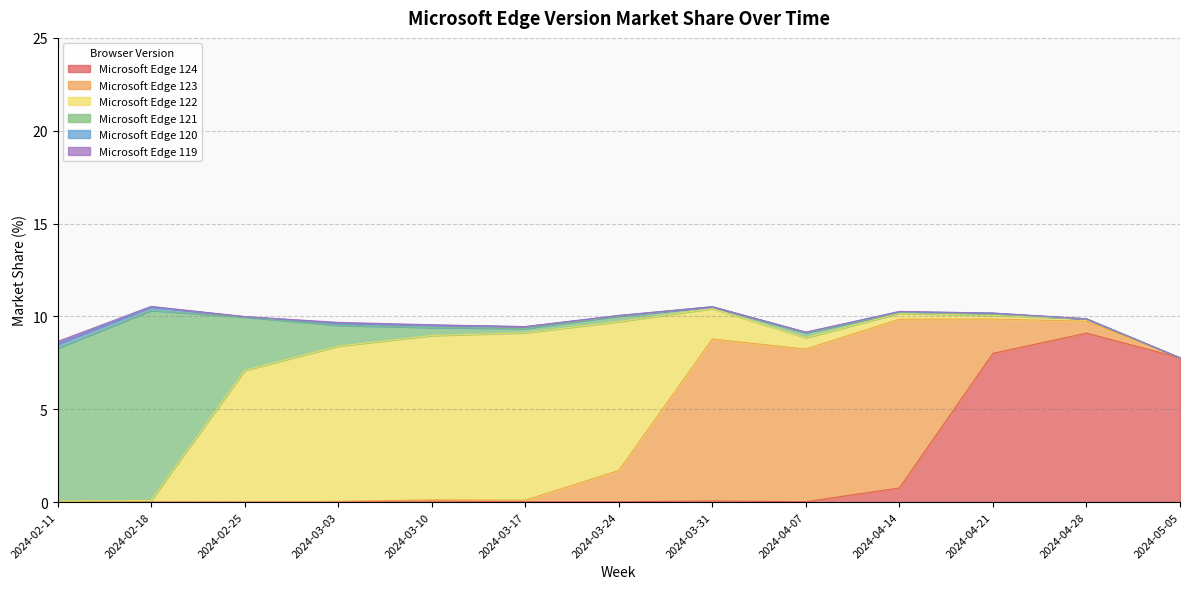

In Microsoft Edge 124, how many points are higher than both neighbors (excluding endpoints)?

3